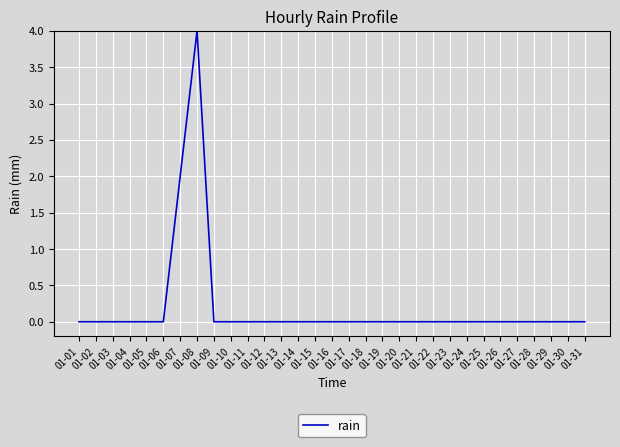

Count the values in the range 0 to 1.

29